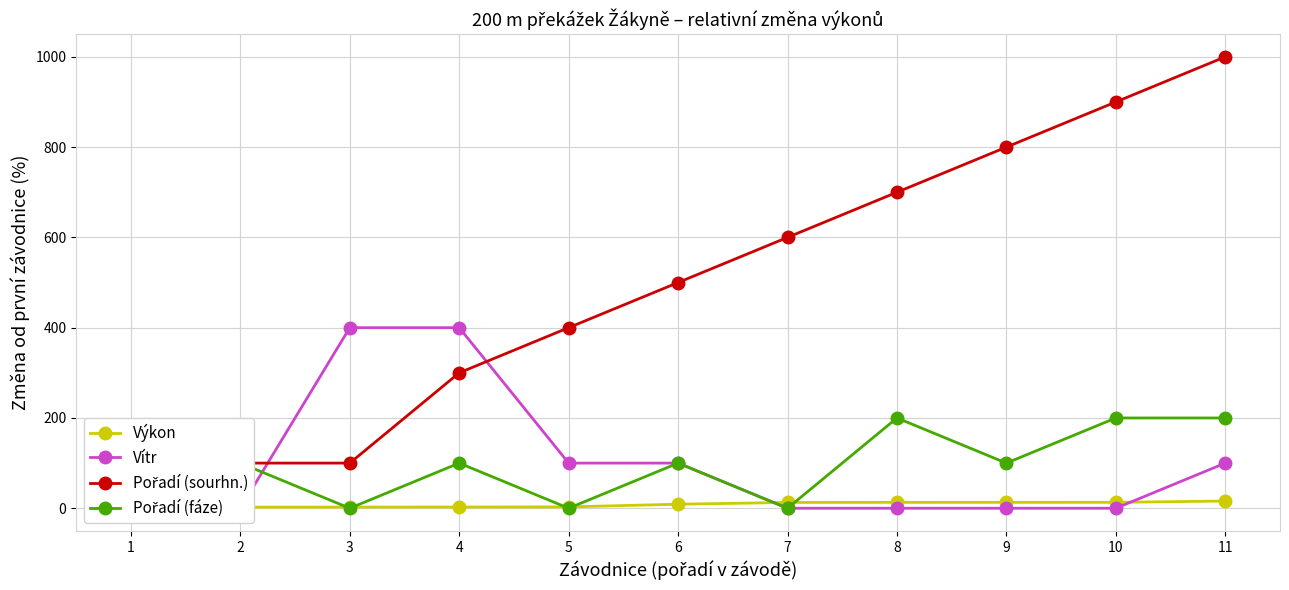

Reading right to left, list all the values displayed in this chart.

Výkon: 11=16.0	10=13.1	9=13.1	8=13.0	7=12.8	6=8.9	5=3.0	4=2.7	3=2.6	2=2.6	1=0.0
Vítr: 11=100.0	10=0.0	9=0.0	8=0.0	7=0.0	6=100.0	5=100.0	4=400.0	3=400.0	2=0.0	1=0.0
Pořadí (sourhn.): 11=1000.0	10=900.0	9=800.0	8=700.0	7=600.0	6=500.0	5=400.0	4=300.0	3=100.0	2=100.0	1=0.0
Pořadí (fáze): 11=200.0	10=200.0	9=100.0	8=200.0	7=0.0	6=100.0	5=0.0	4=100.0	3=0.0	2=100.0	1=0.0